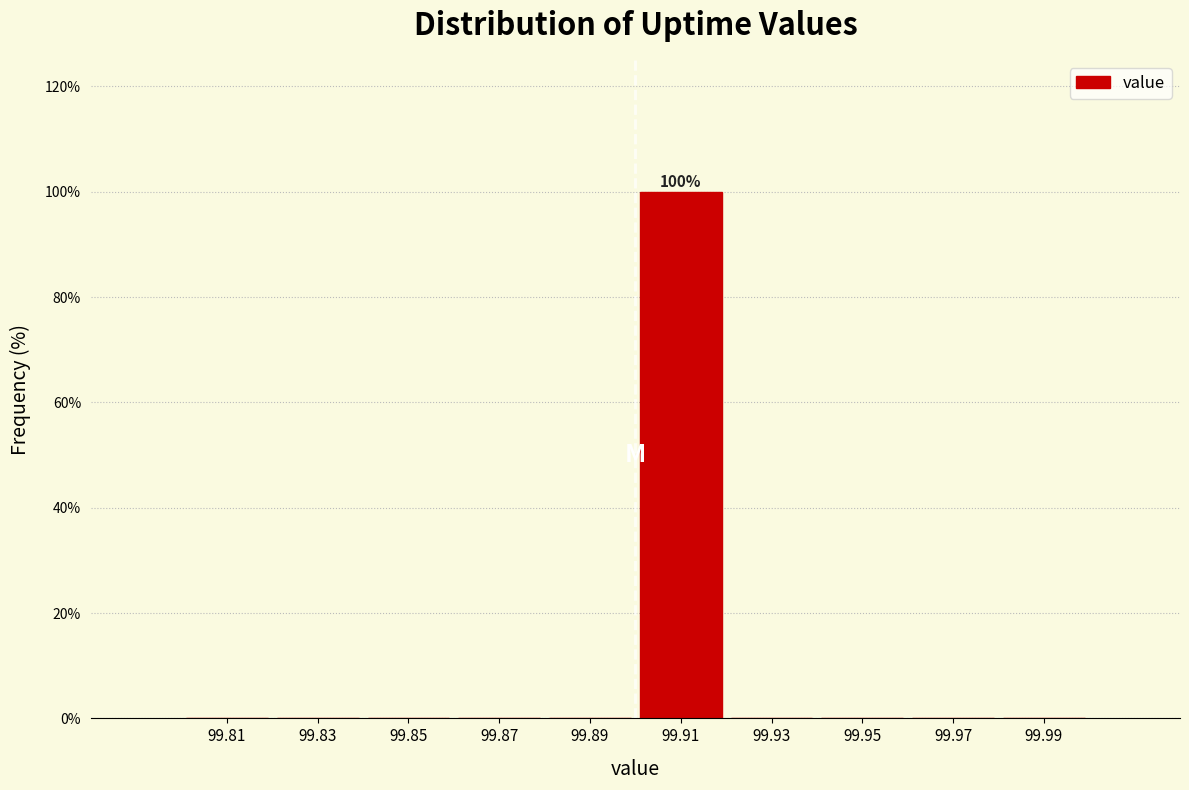

Which range on the x-axis has the tallest bar?

99.90 to 99.92